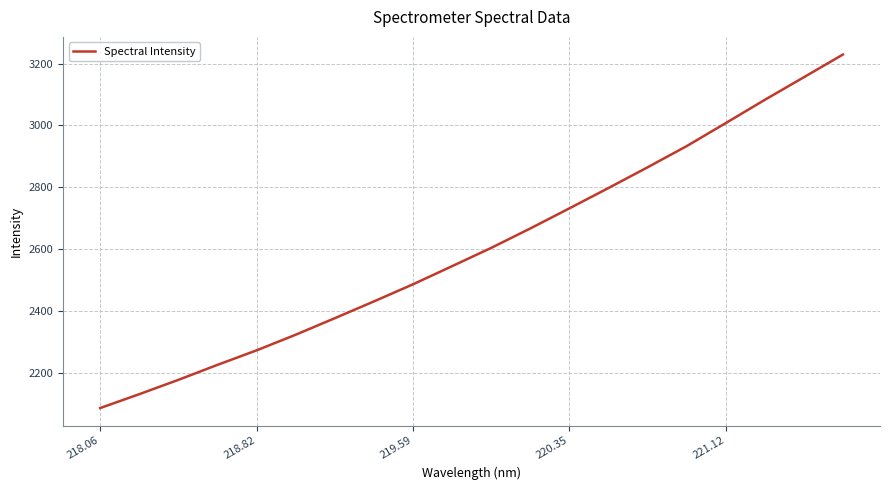

What is the difference between the maximum and minimum values?

1141.1